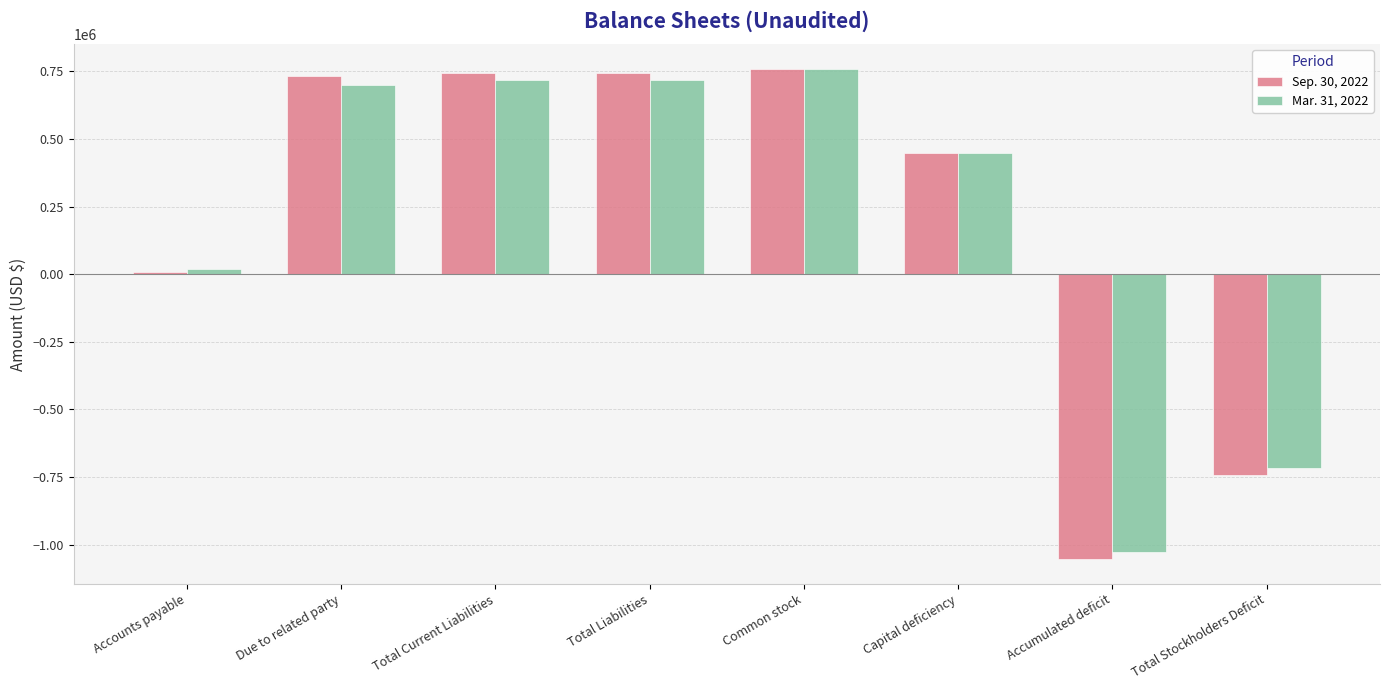

At which category is the sum across all series the highest?

Common stock